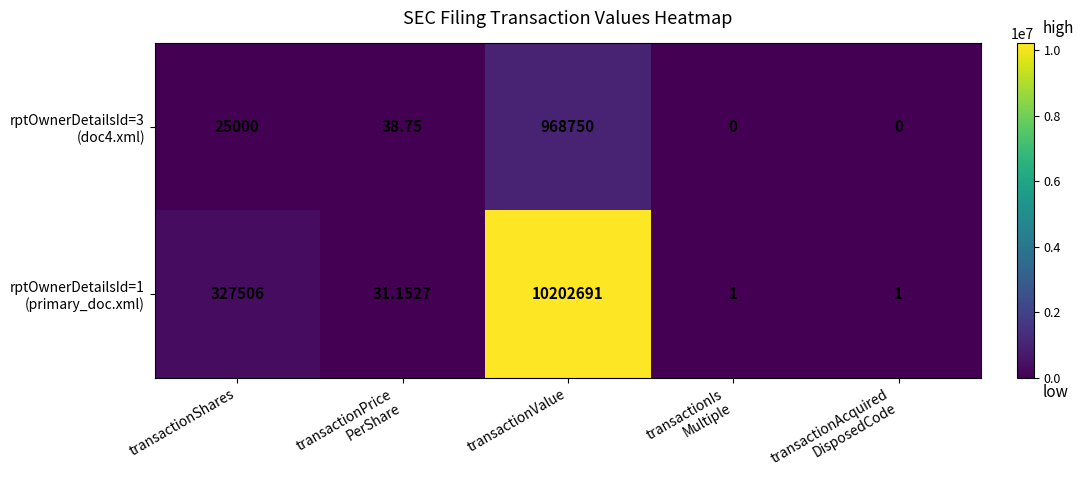

At which category is the sum across all series the highest?

transactionValue